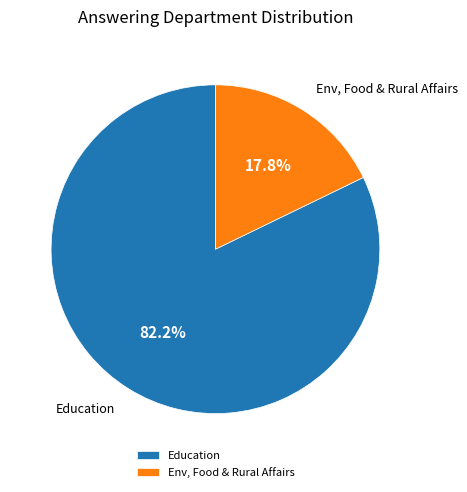

Count the number of slices in the pie.

2